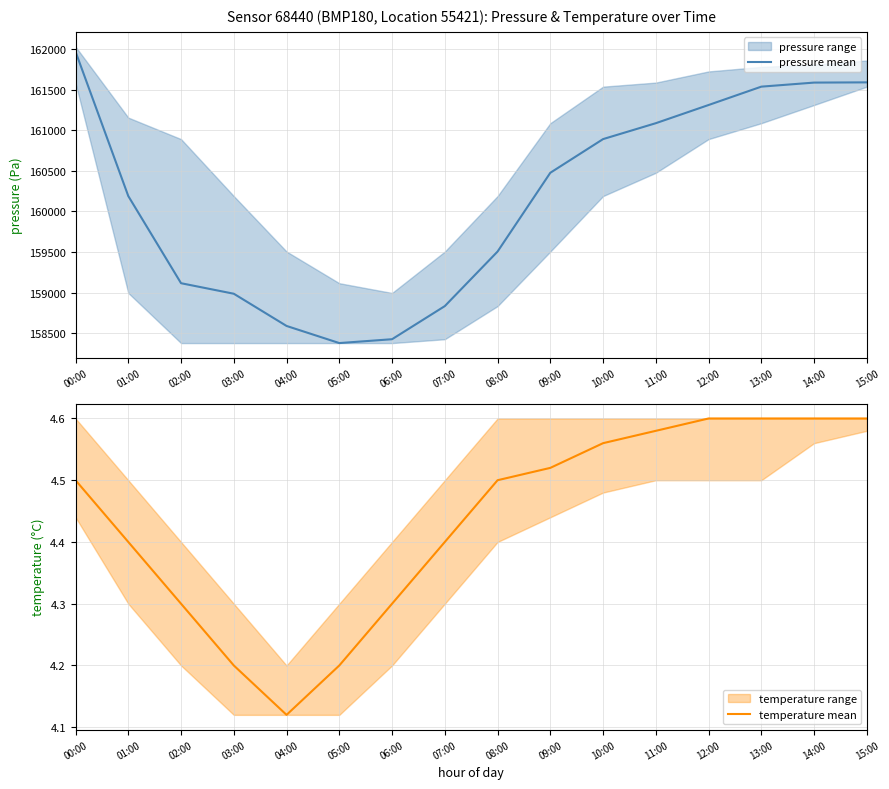

True or false: temperature mean has more than 0 interior local peaks.

False